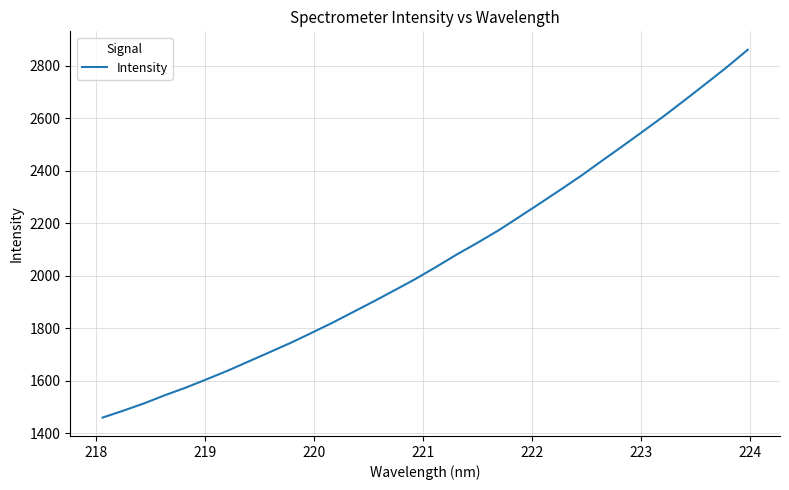

What is the average value?

2063.1